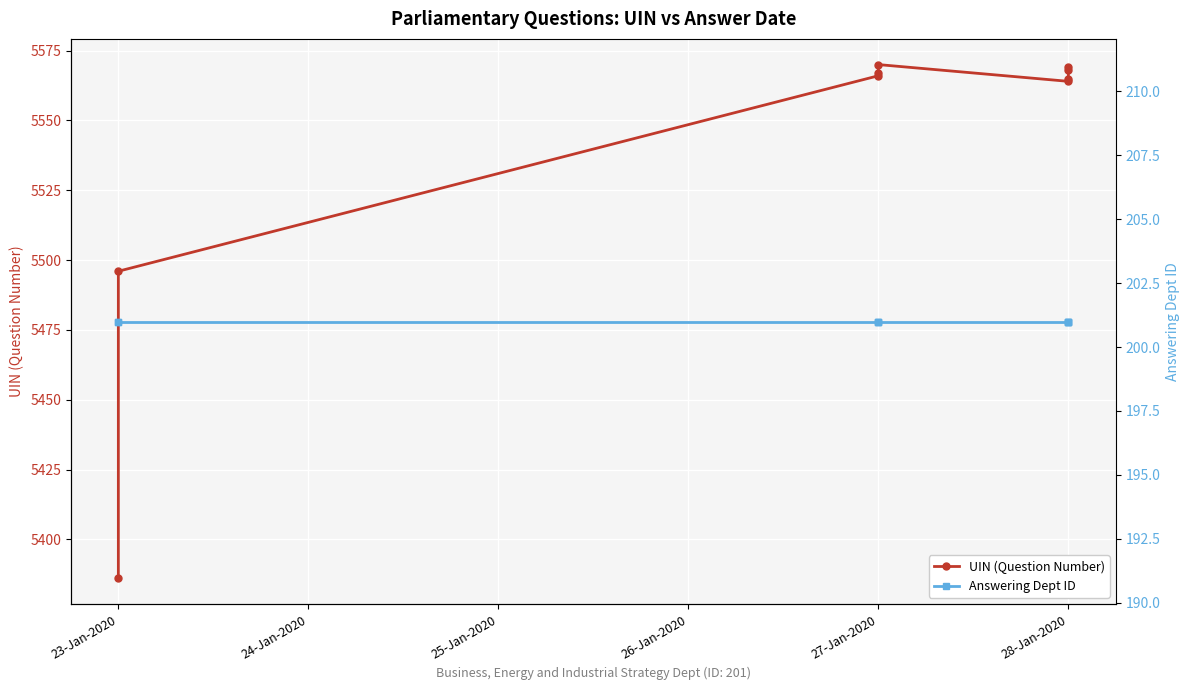

The value of UIN (Question Number) at 27-Jan-2020 is 1428. True or false?

False